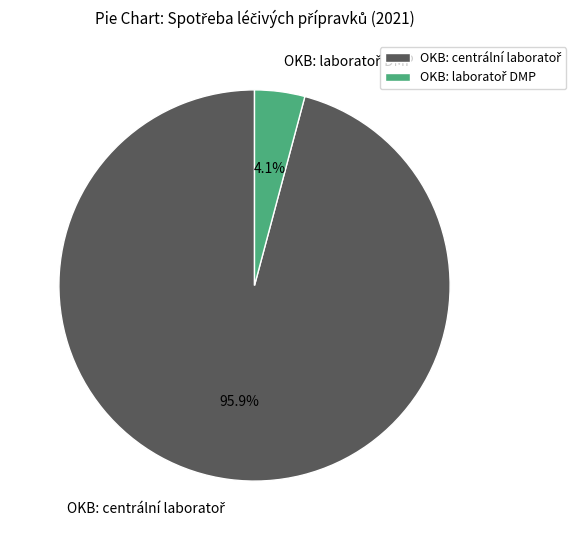

Is there a majority slice in this chart?

Yes